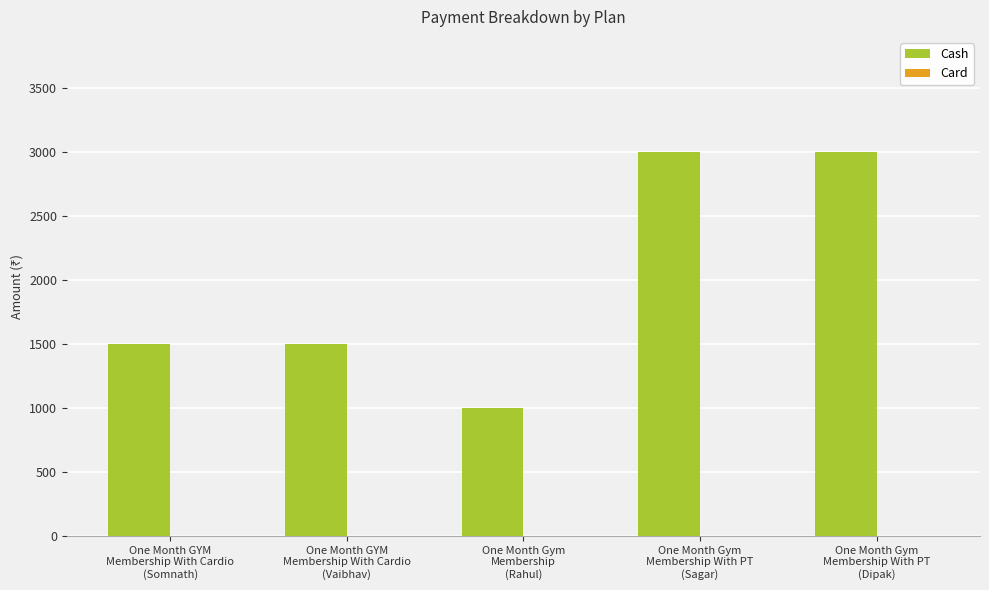

What is the value of the 4th bar from the left?

3000